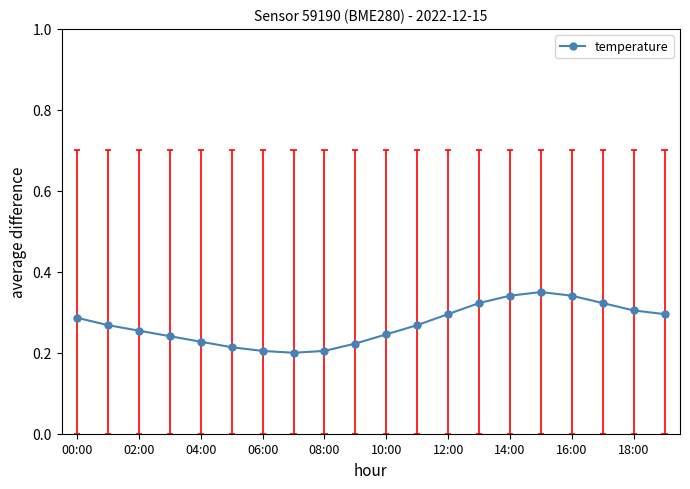

True or false: temperature has a value of 0.2 at 06:00.

True